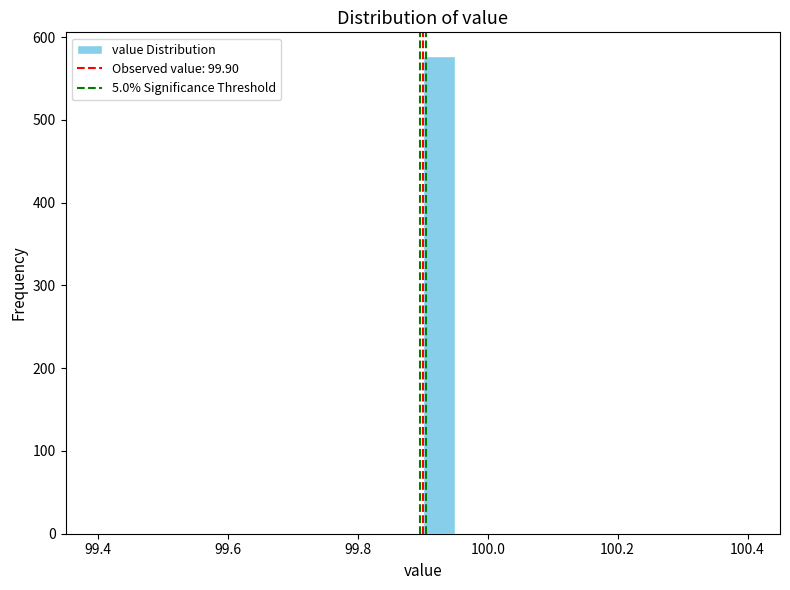

Around what value on the x-axis is the tallest bar? Give the approximate position of its centre, as read against the axis.

99.92